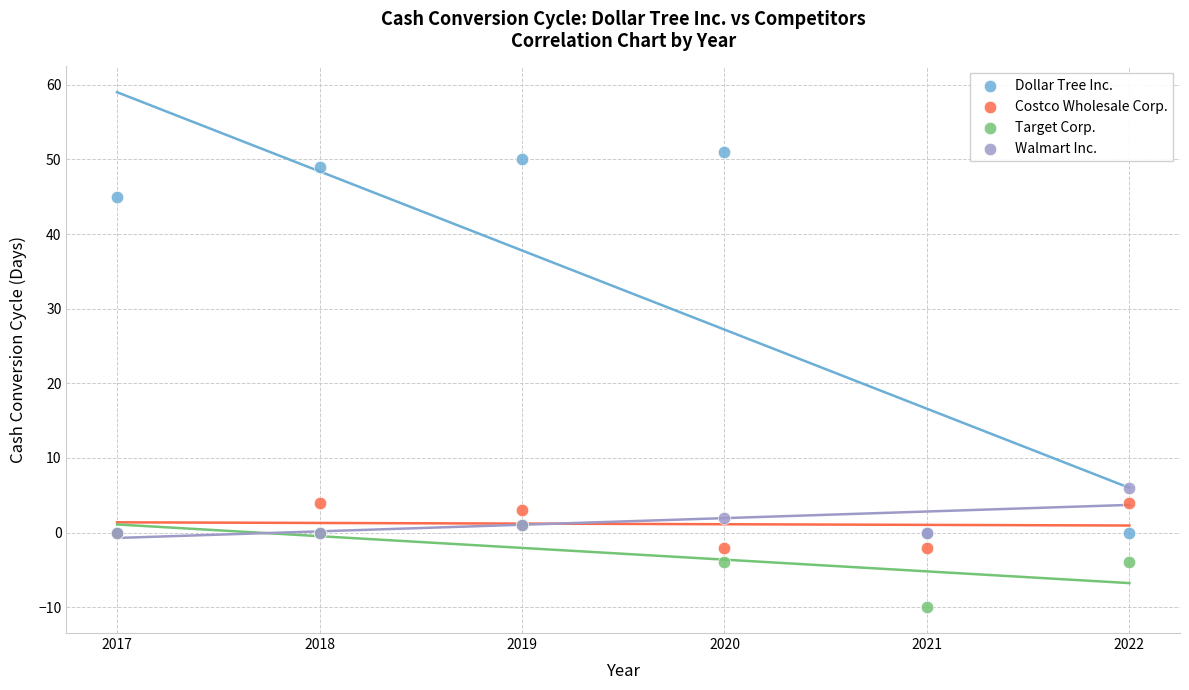

Across all series, what Y value is closest to 20?

6